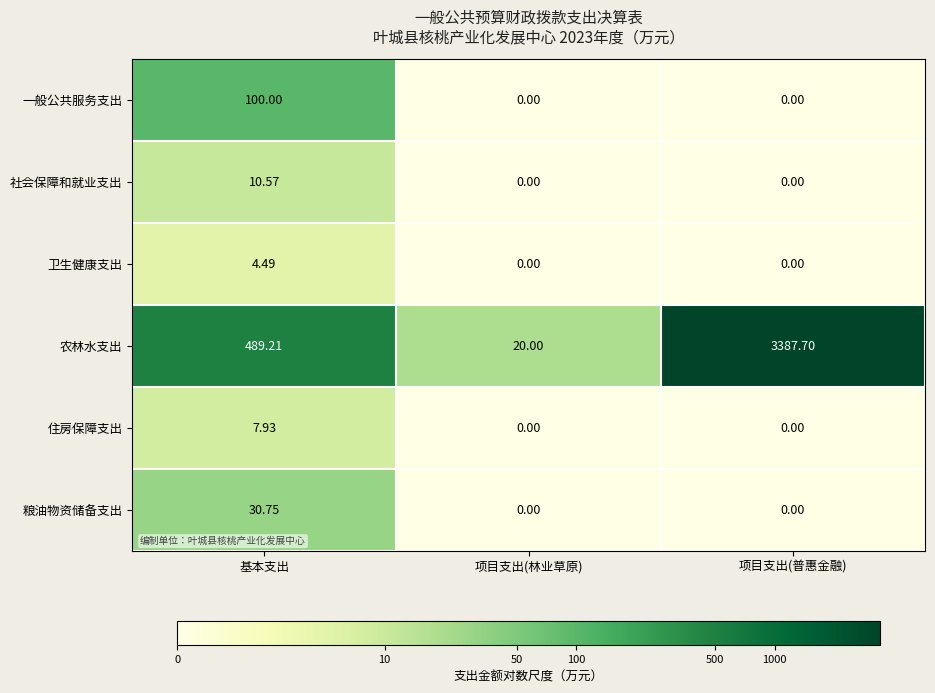

List the labels in order of 农林水支出 value, largest first.

项目支出(普惠金融), 基本支出, 项目支出(林业草原)